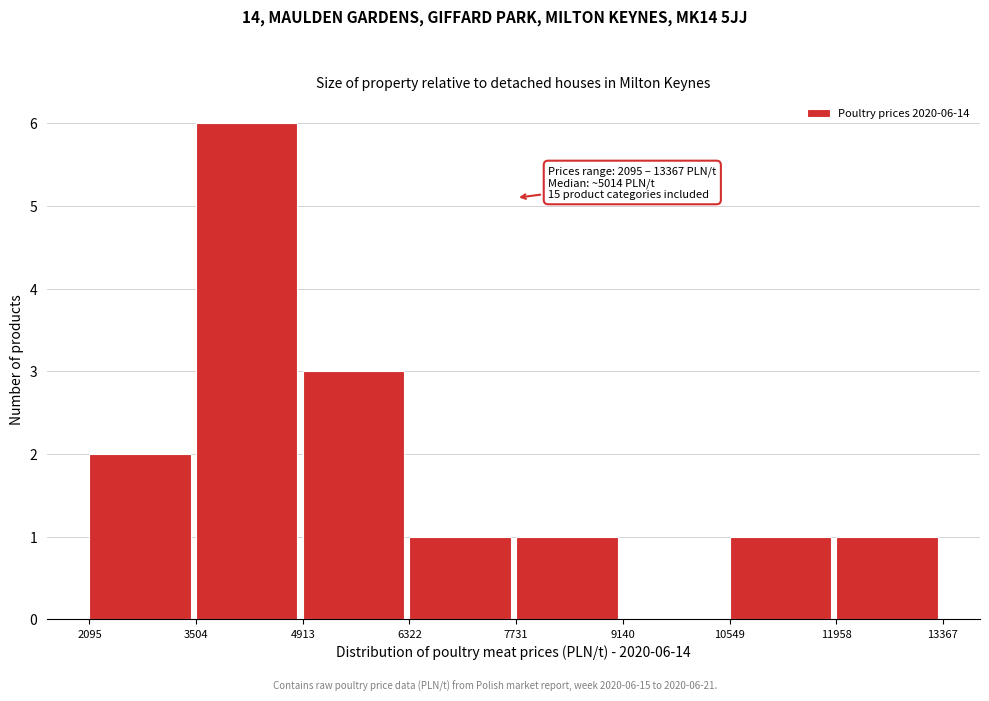

Which range on the x-axis has the tallest bar?

3504 to 4913